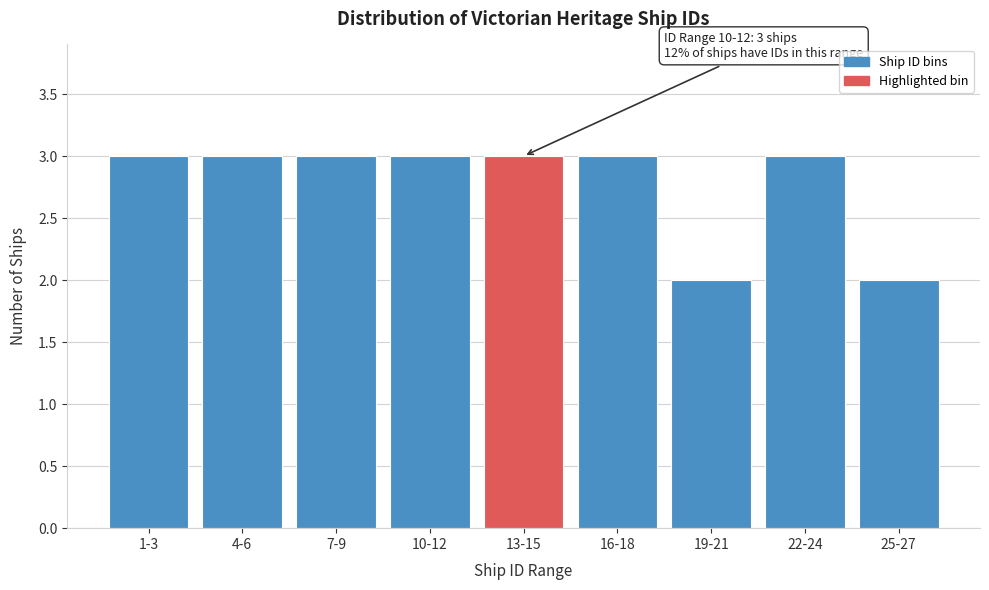

Reading left to right, extract all data points from this chart.

1-3=3	4-6=3	7-9=3	10-12=3	13-15=3	16-18=3	19-21=2	22-24=3	25-27=2